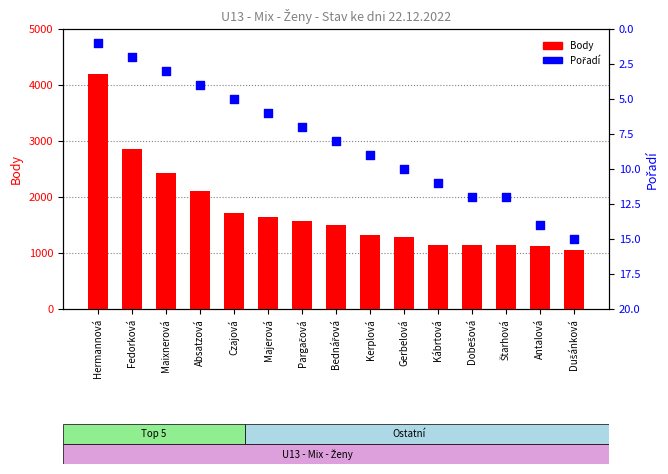

What are all the series names shown in the legend?

Body, Pořadí